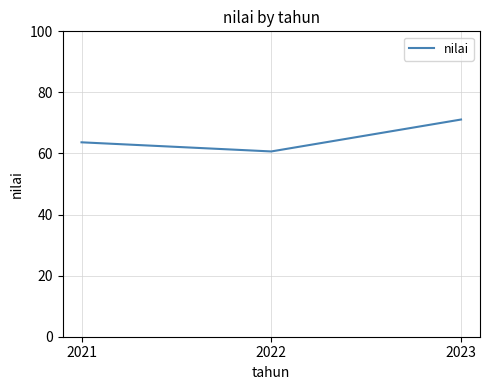

What is the difference between the values at 2021 and 2023?

7.5